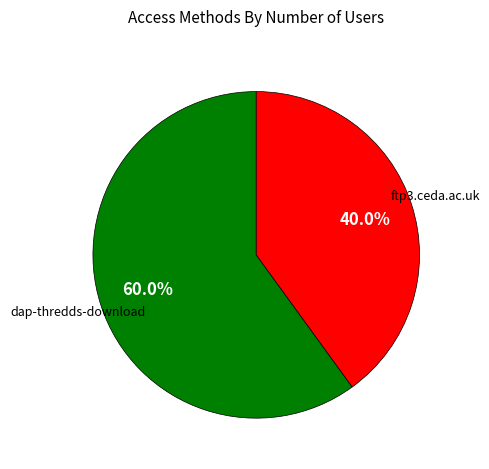

Between dap-thredds-download and ftp3.ceda.ac.uk, which is larger?

dap-thredds-download